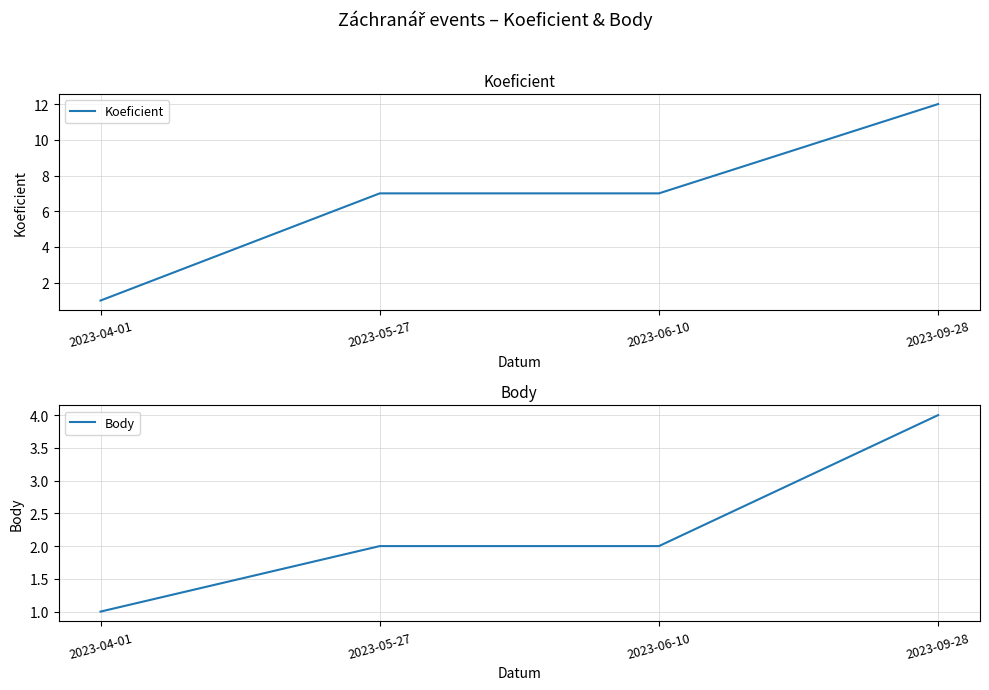

What is the spread (max minus min) of values at 2023-05-27?

5